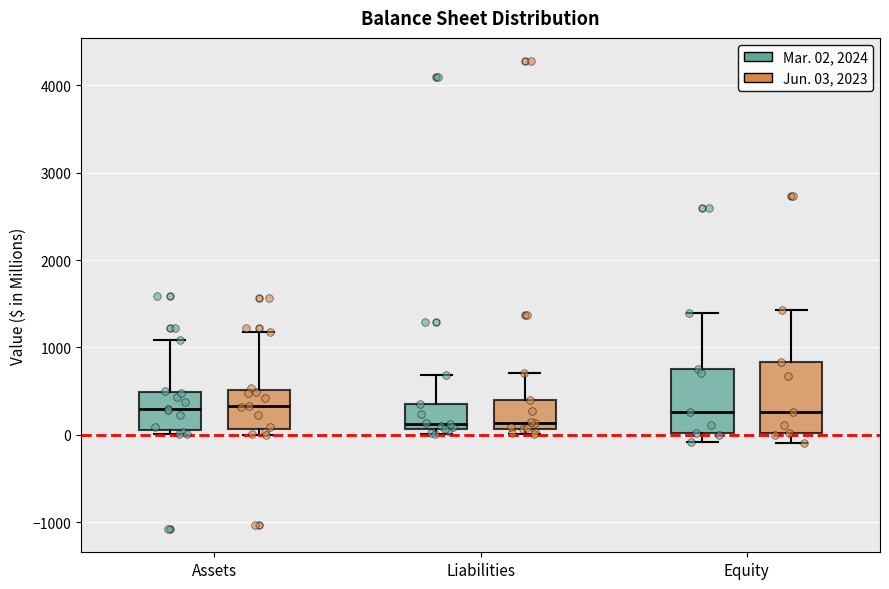

Reading left to right, transcribe this box plot: for each box, give where its median line is, the range the box spans, and where its two whiskers end, as read against the y-axis. The values are not printed on the chart, so give them approximately, as read against the axis.

Assets (Mar. 02, 2024): median 300, box 100 to 500, whiskers 0 to 1100
Assets (Jun. 03, 2023): median 300, box 100 to 500, whiskers 0 to 1200
Liabilities (Mar. 02, 2024): median 100 (just above the box's lower edge), box 100 to 400, whiskers 0 to 700
Liabilities (Jun. 03, 2023): median 100 (just above the box's lower edge), box 100 to 400, whiskers 0 to 700
Equity (Mar. 02, 2024): median 300, box 0 to 800, whiskers -100 to 1400
Equity (Jun. 03, 2023): median 300, box 0 to 800, whiskers -100 to 1400